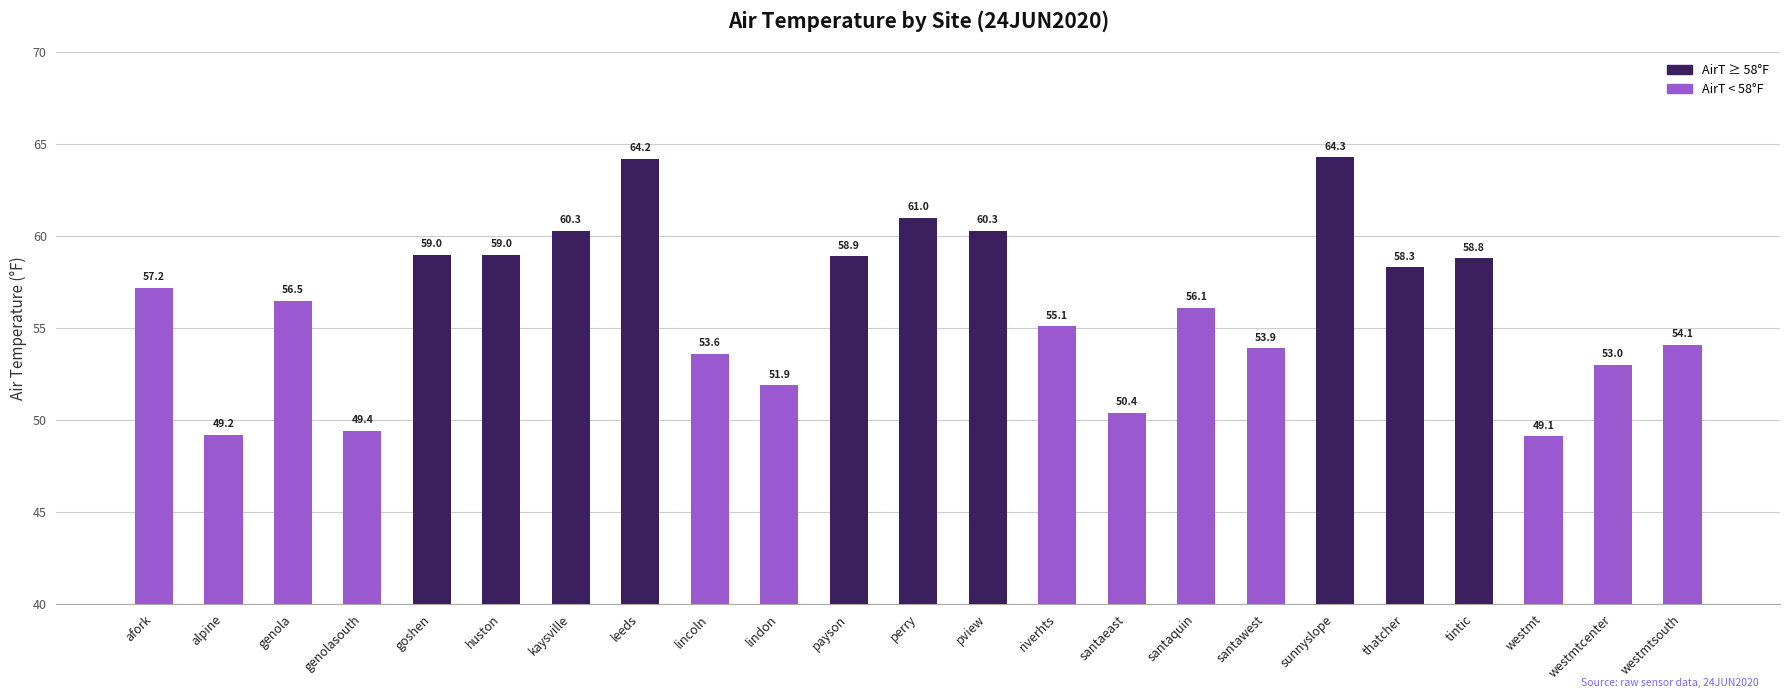

At which label is the value closest to 56?

santaquin